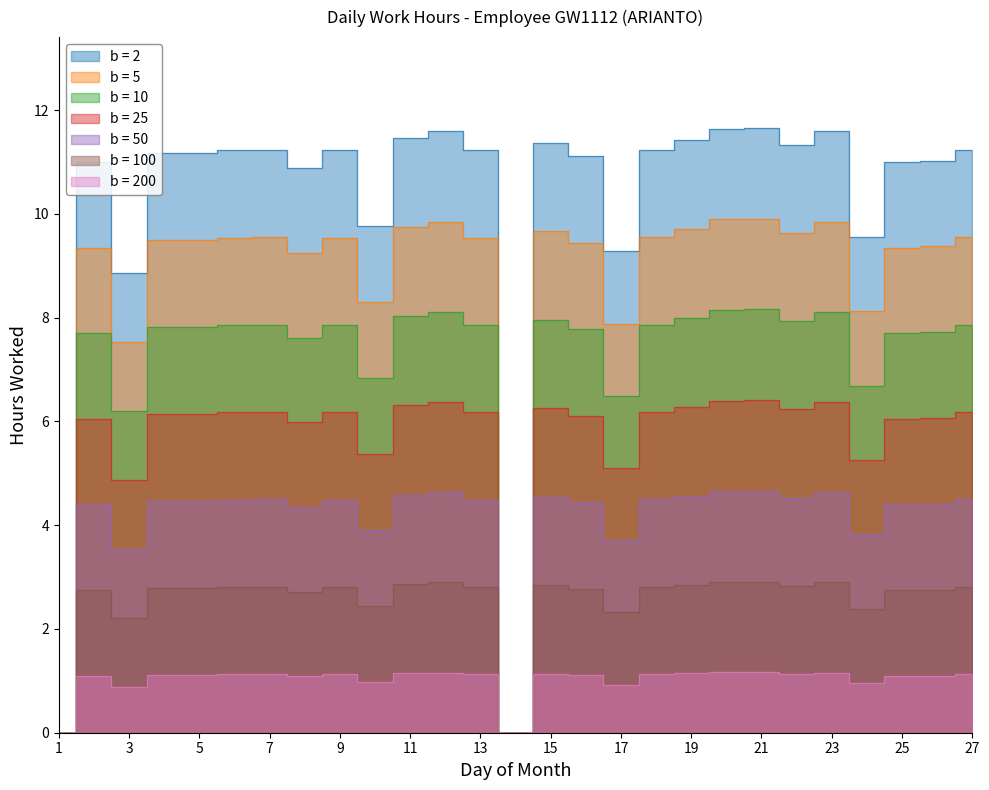

How many categories are shown in the chart?

27